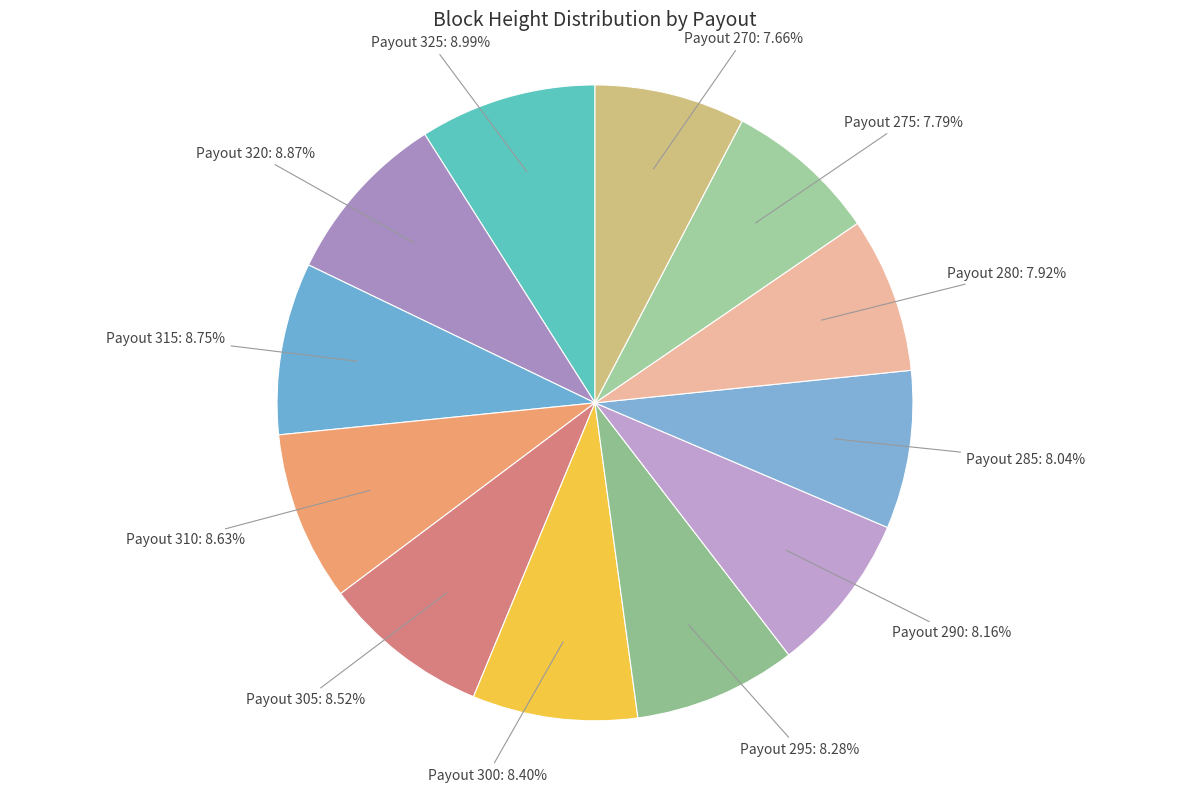

To the nearest percent, what is the difference between the largest and smallest slice percentages?

1%